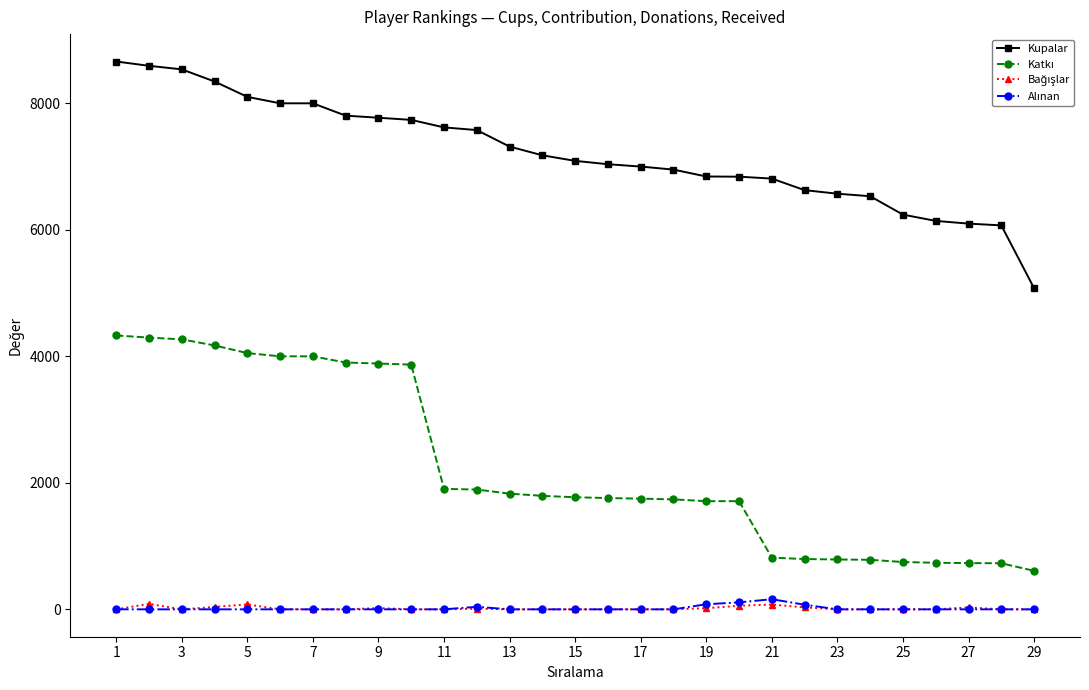

How many values in the Kupalar series are below 7090?

14